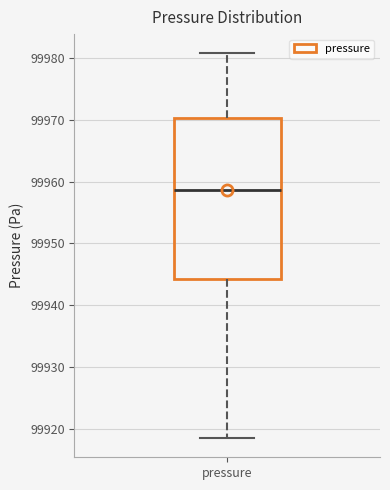

Read this box plot against the y-axis: the position of the median line, the range covered by the box, and the ends of both whiskers. The values are not printed on the chart, so give them approximately, as read against the axis.

median 99959, box 99944 to 99970, whiskers 99918 to 99981